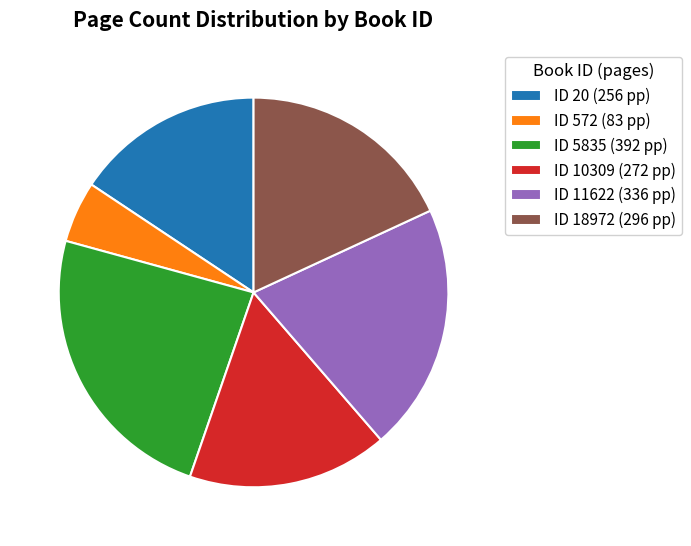

How many segments does this pie chart have?

6